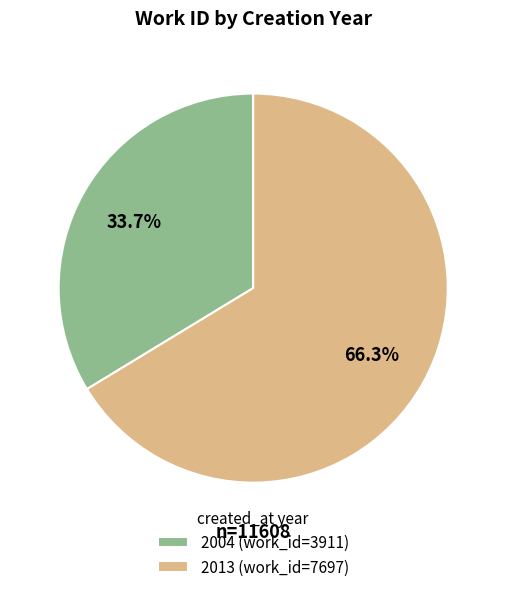

To the nearest percent, what percentage of the pie is 2004?

34%